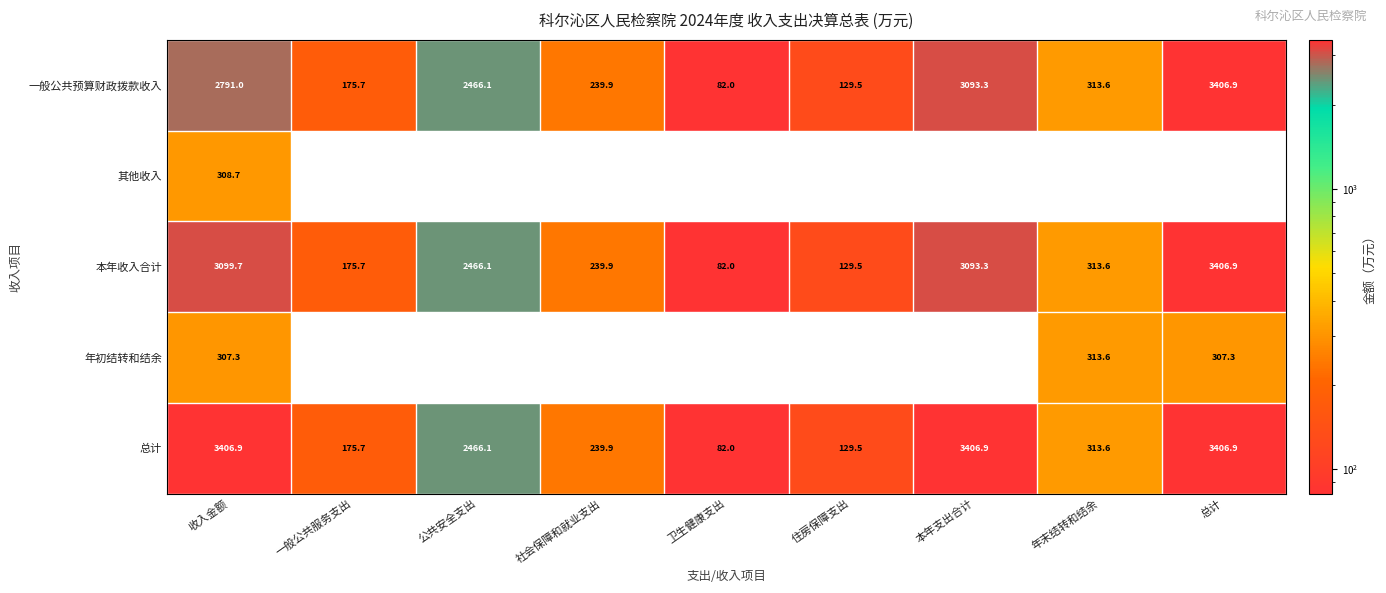

True or false: 本年收入合计 has a value of 175.7 at 一般公共服务支出.

True